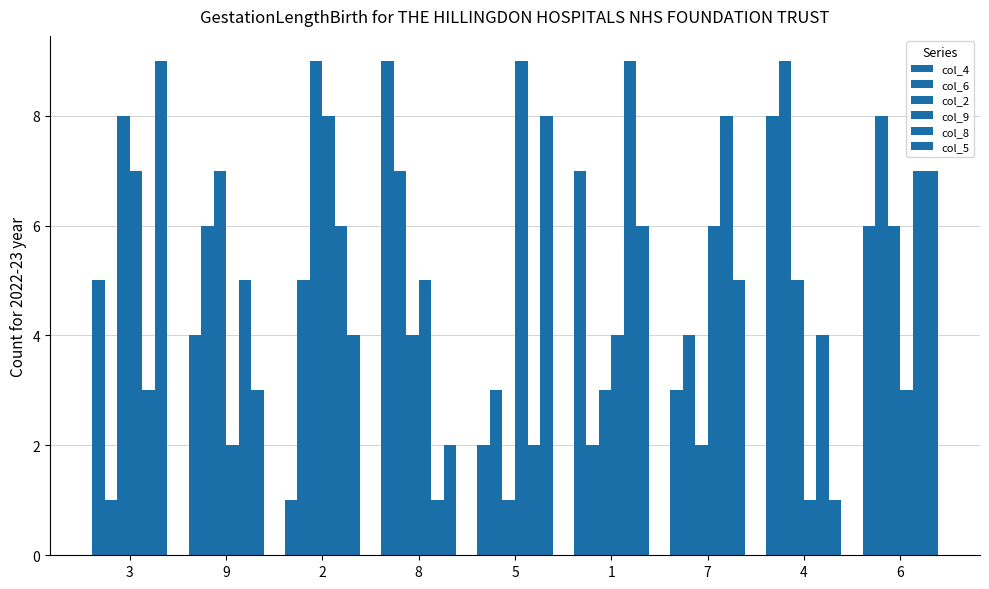

What is the label of the 3rd bar from the left?

2